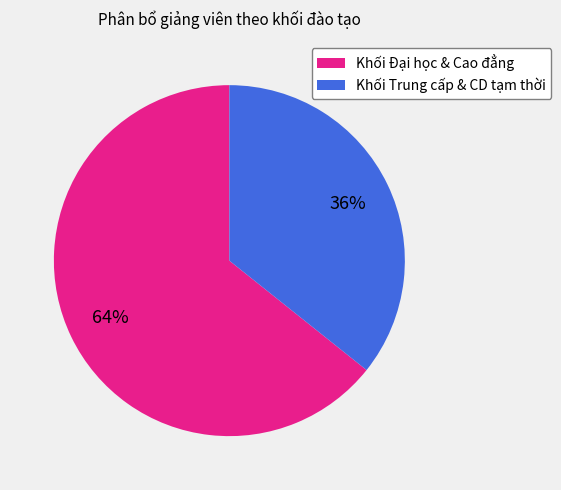

Which slice represents more than half of the pie?

Khối Đại học & Cao đẳng